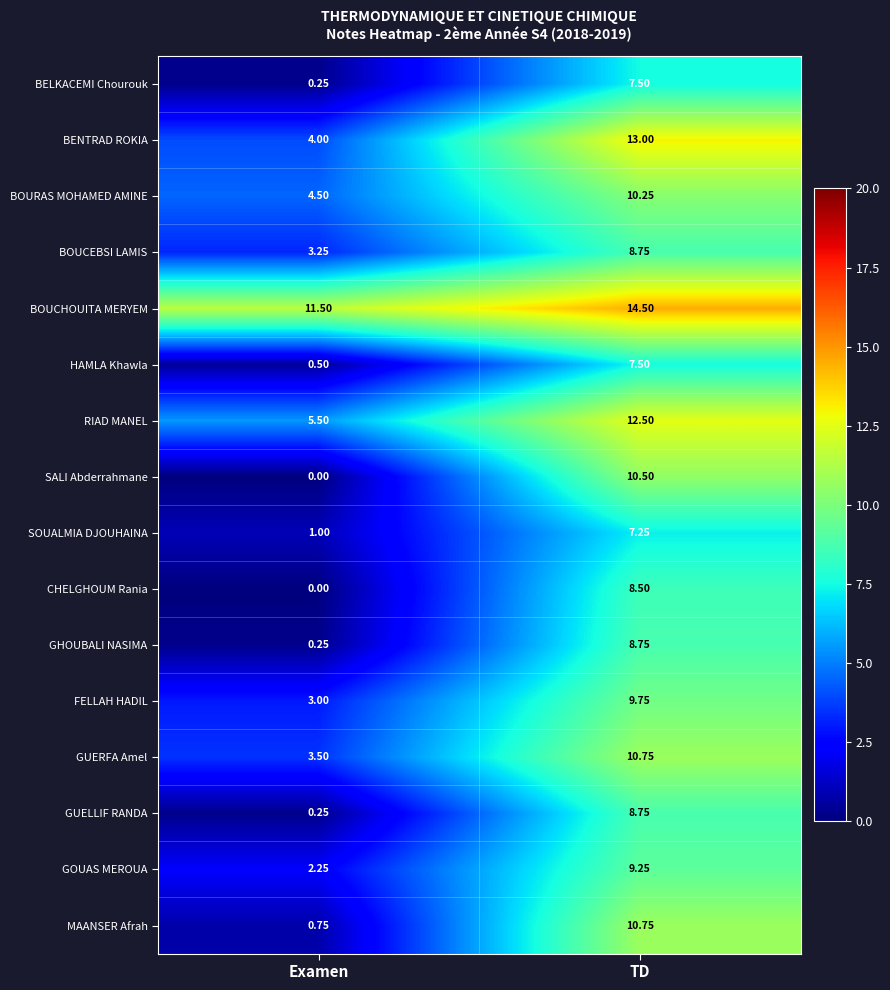

Which series has the largest total across all categories?

BOUCHOUITA MERYEM